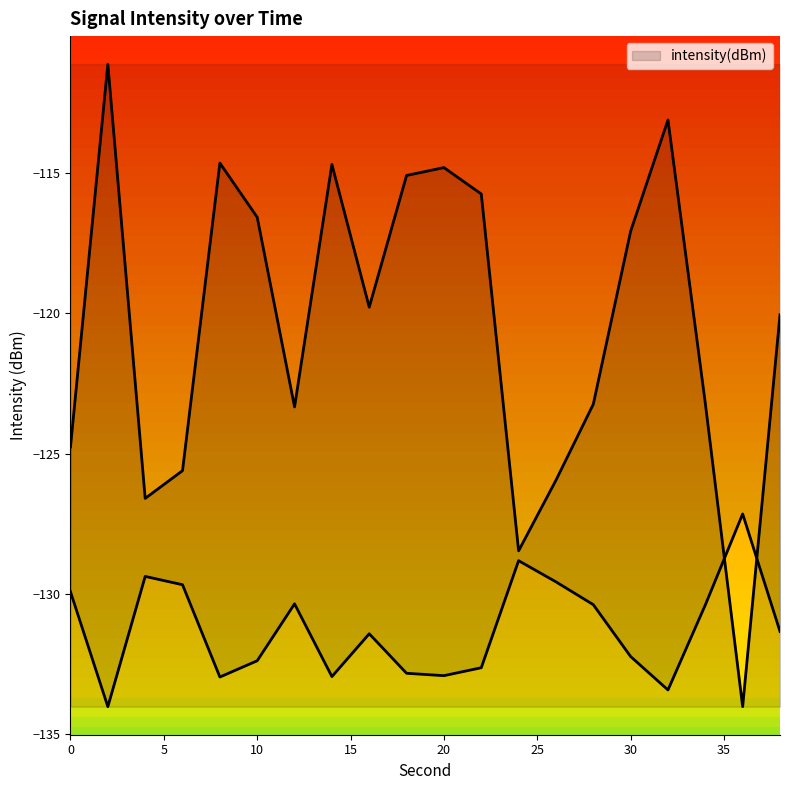

True or false: the data shows -176.3 at 8.

False